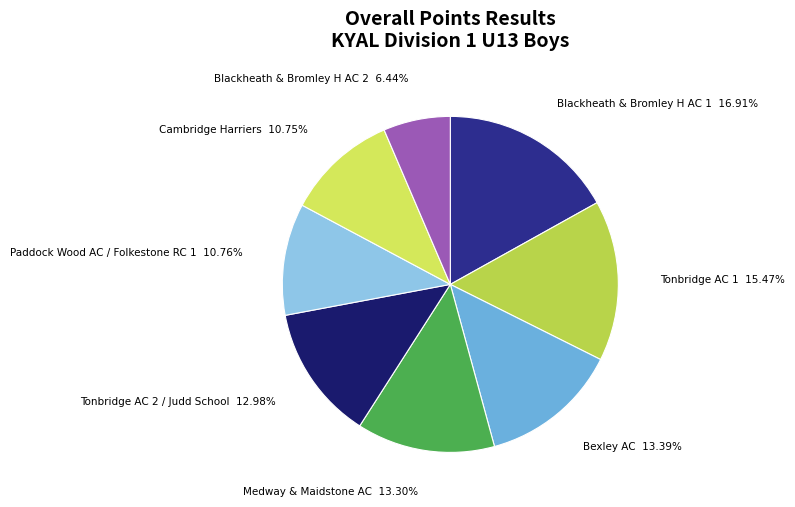

True or false: Blackheath & Bromley H AC 1 accounts for 17% of the total.

True